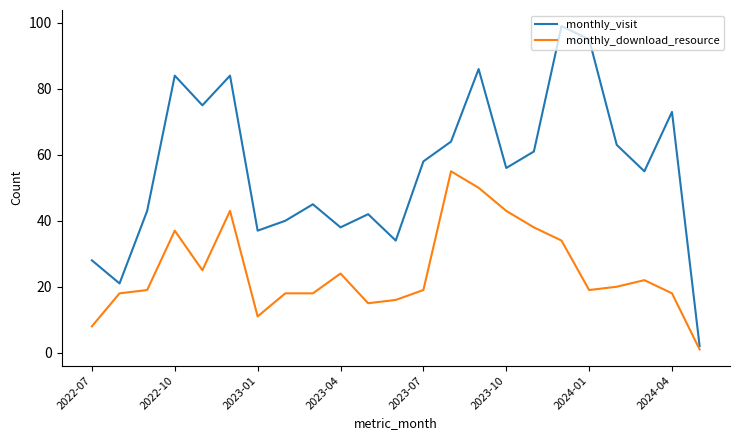

What is the highest value of the monthly_download_resource series?

55